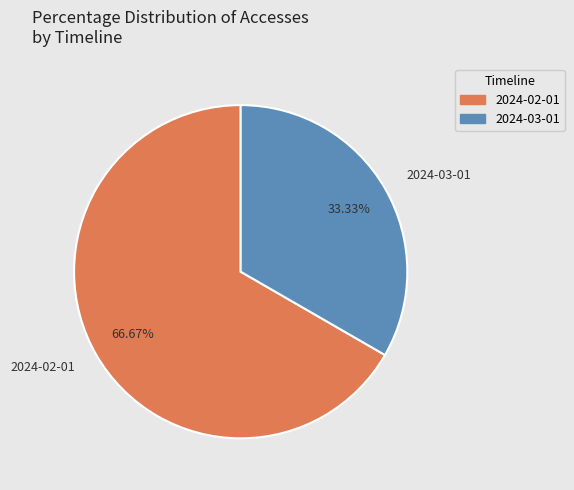

How many segments does this pie chart have?

2